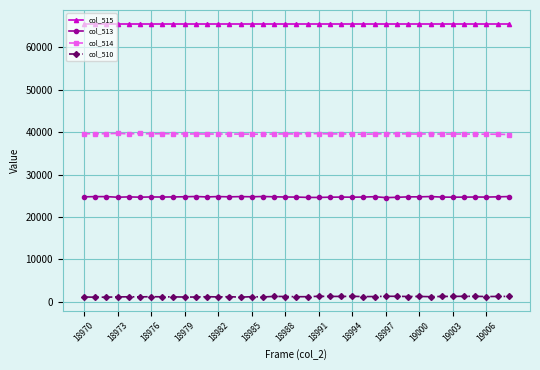

List the series in order of their overall mean, lowest first.

col_510, col_513, col_514, col_515